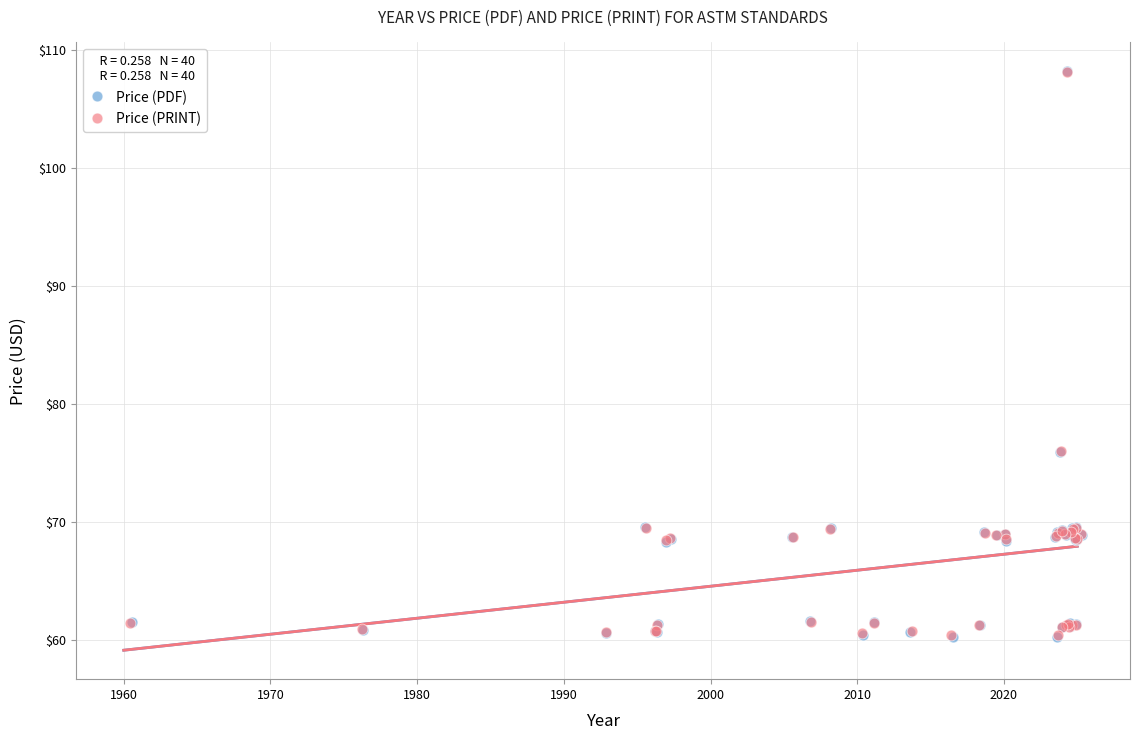

Which series has the widest spread of Y values?

Price (PDF)